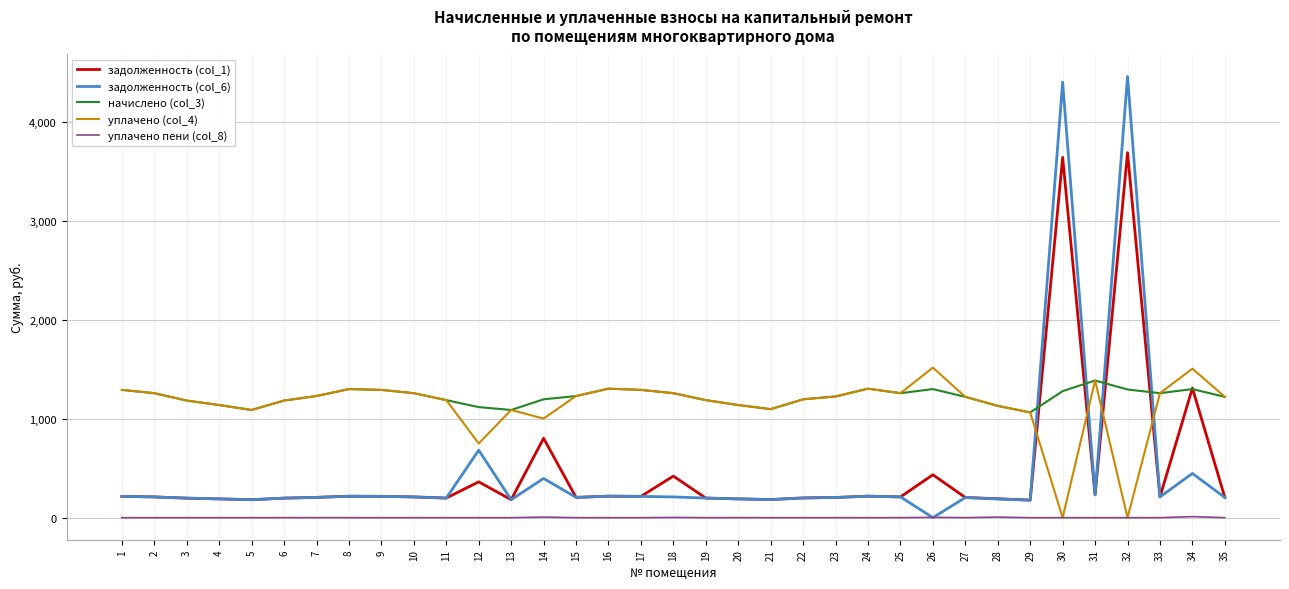

True or false: начислено (col_3) has more than 1 points higher than both neighbors.

True